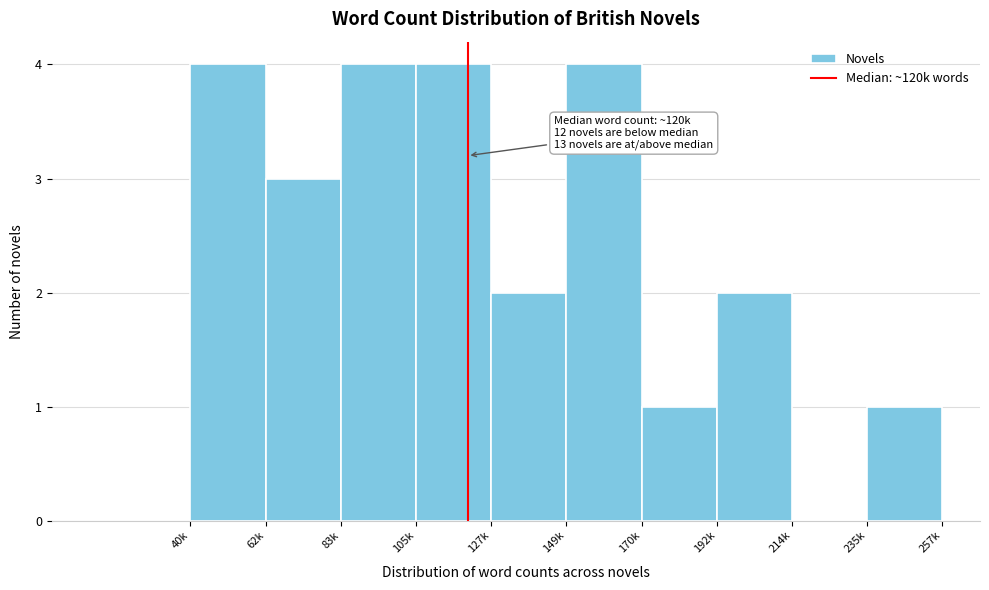

Reading right to left, transcribe all the data shown in this chart.

235k=1	214k=0	192k=2	170k=1	149k=4	127k=2	105k=4	83k=4	62k=3	40k=4